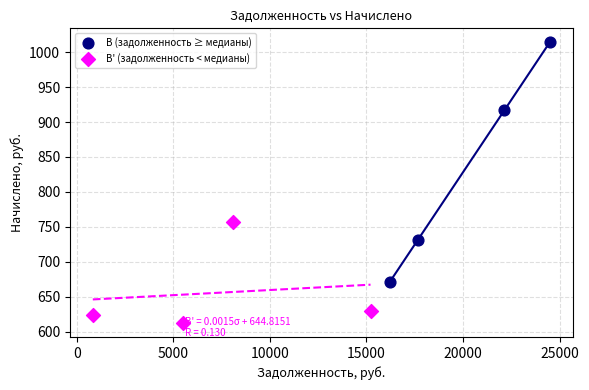

Which series has the largest Y range (max minus min)?

B (задолженность ≥ медианы)